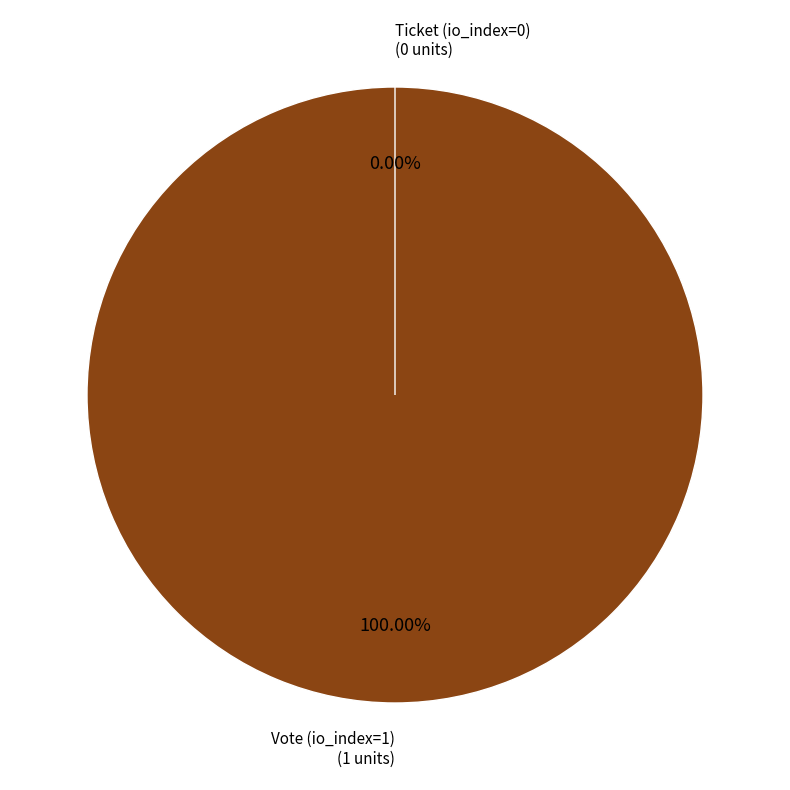

True or false: Ticket (io_index=0) accounts for 0% of the total.

True